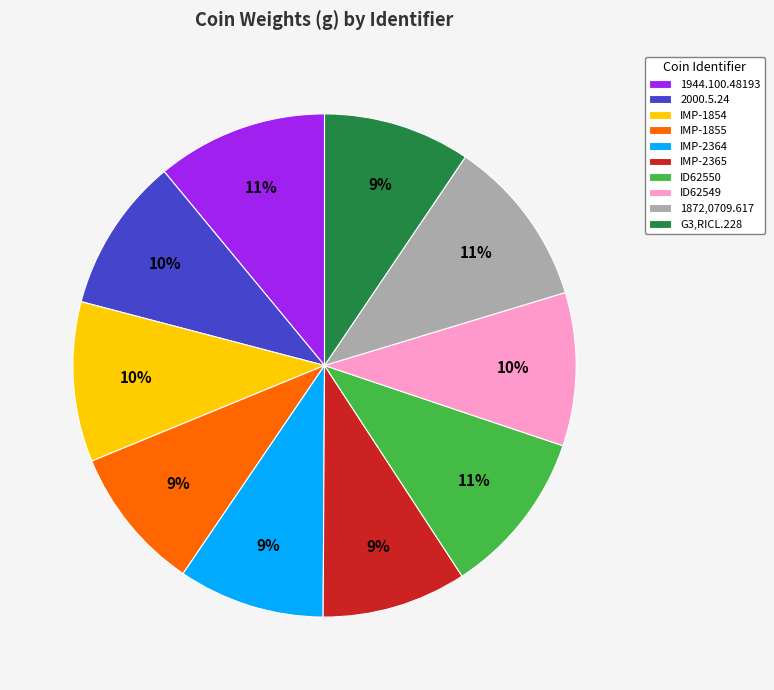

To the nearest percent, what portion does 1944.100.48193 represent?

11%